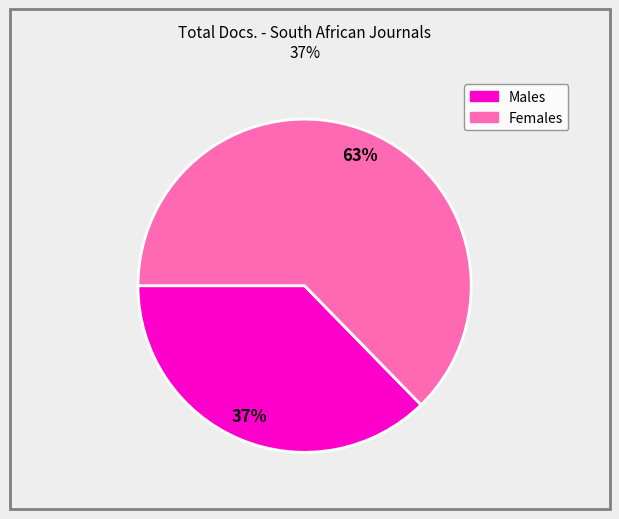

To the nearest percent, what is the average slice percentage?

50%